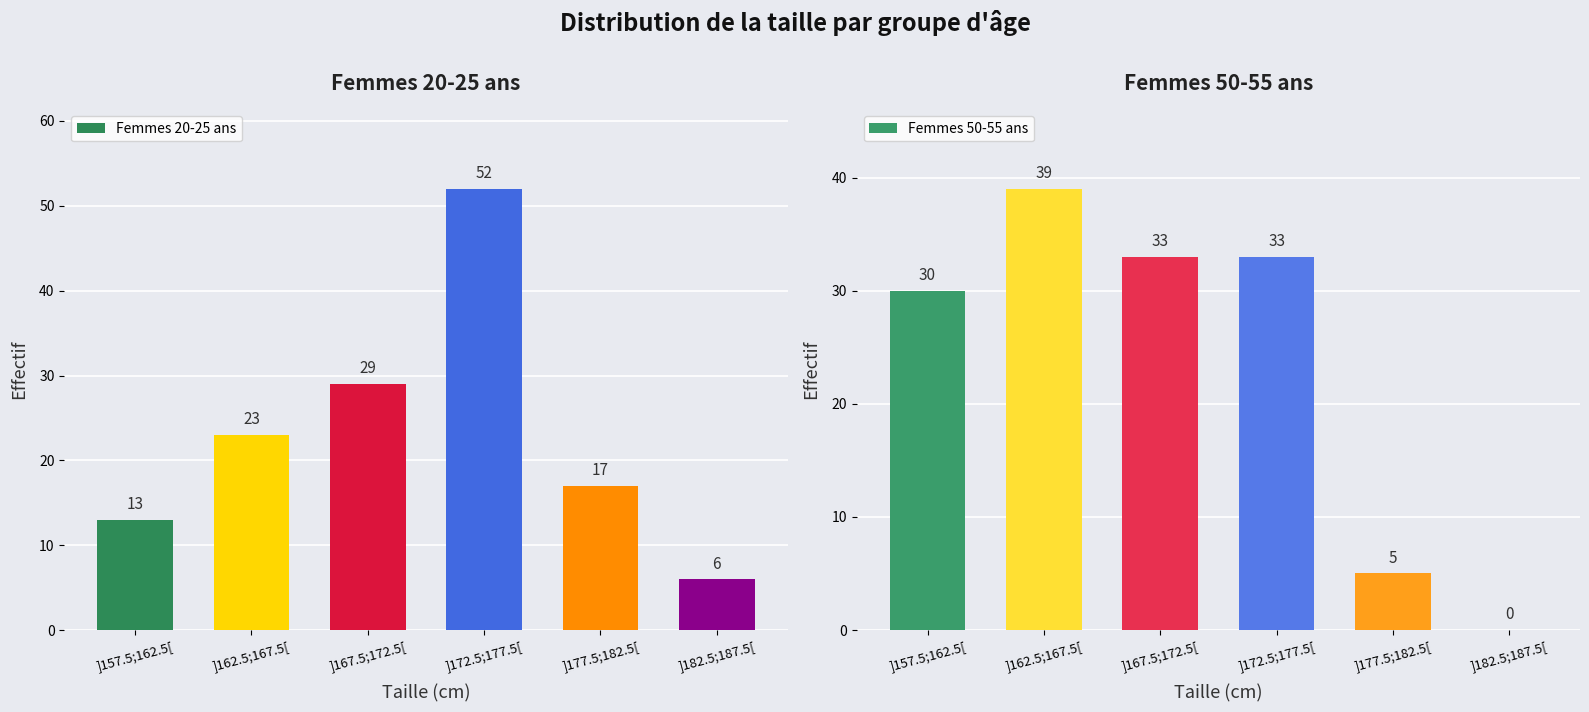

At how many categories does at least one series exceed 43?

1